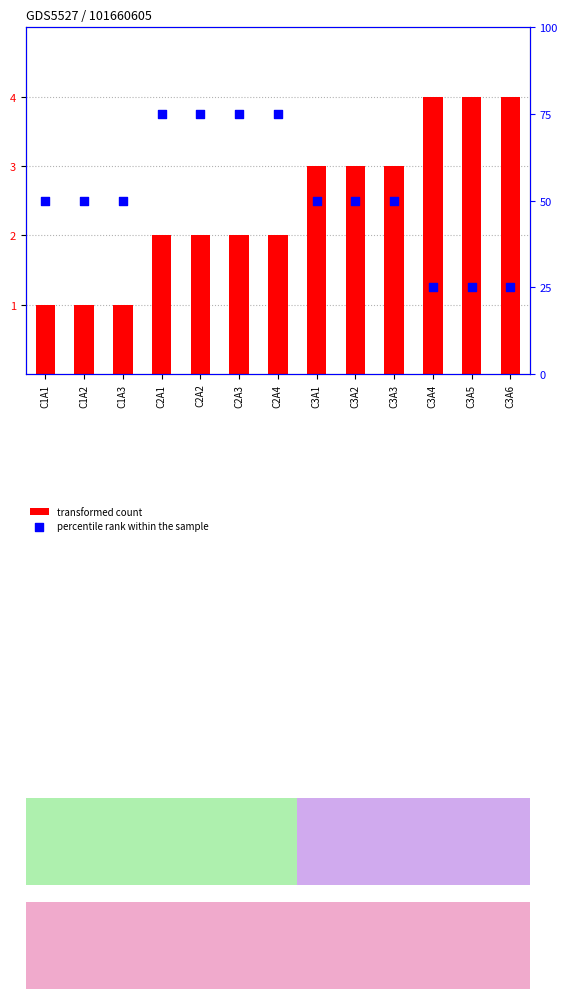

Is the value of percentile rank within the sample at C3A4 greater than the value of transformed count at C3A5?

Yes